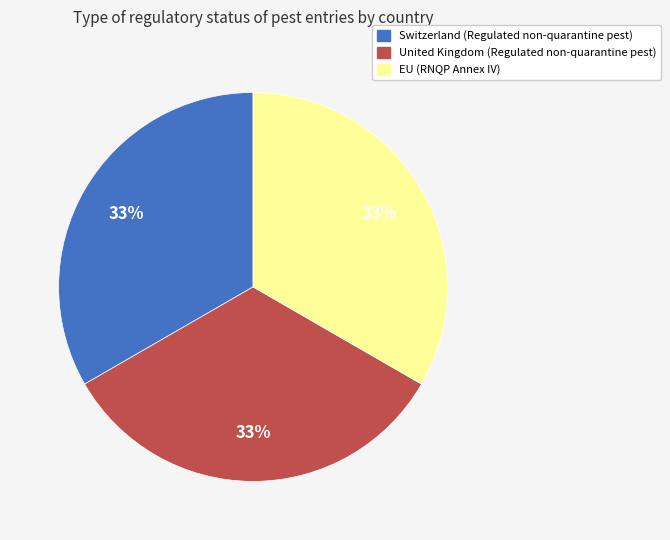

The EU slice represents 33% of the pie. True or false?

True